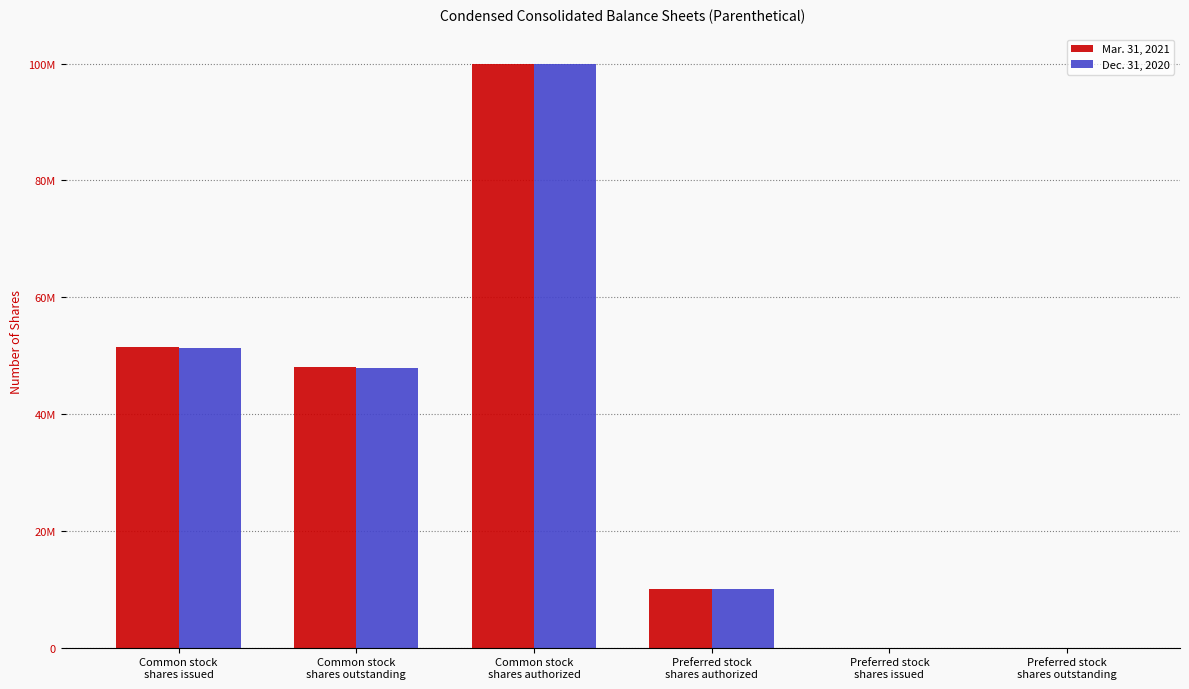

Are the bars grouped side by side (vs. stacked)?

Yes